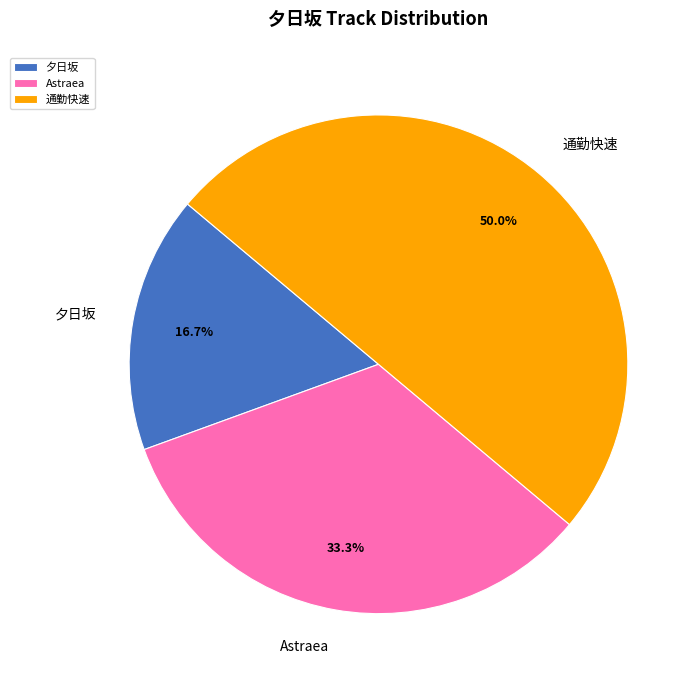

To the nearest percent, what percentage of the pie is Astraea?

33%